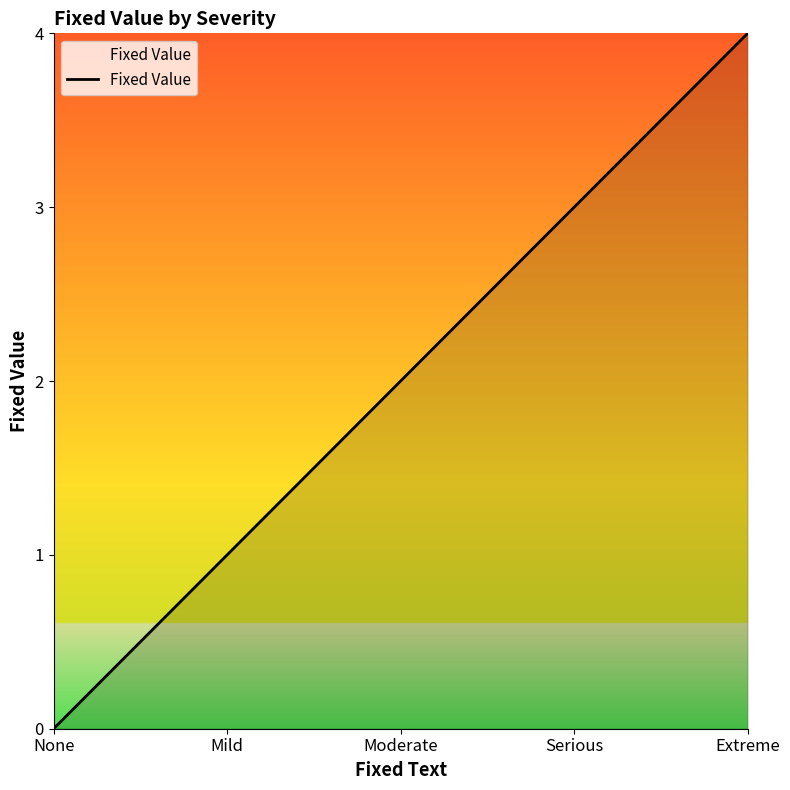

True or false: the data has more than 1 interior local peaks.

False